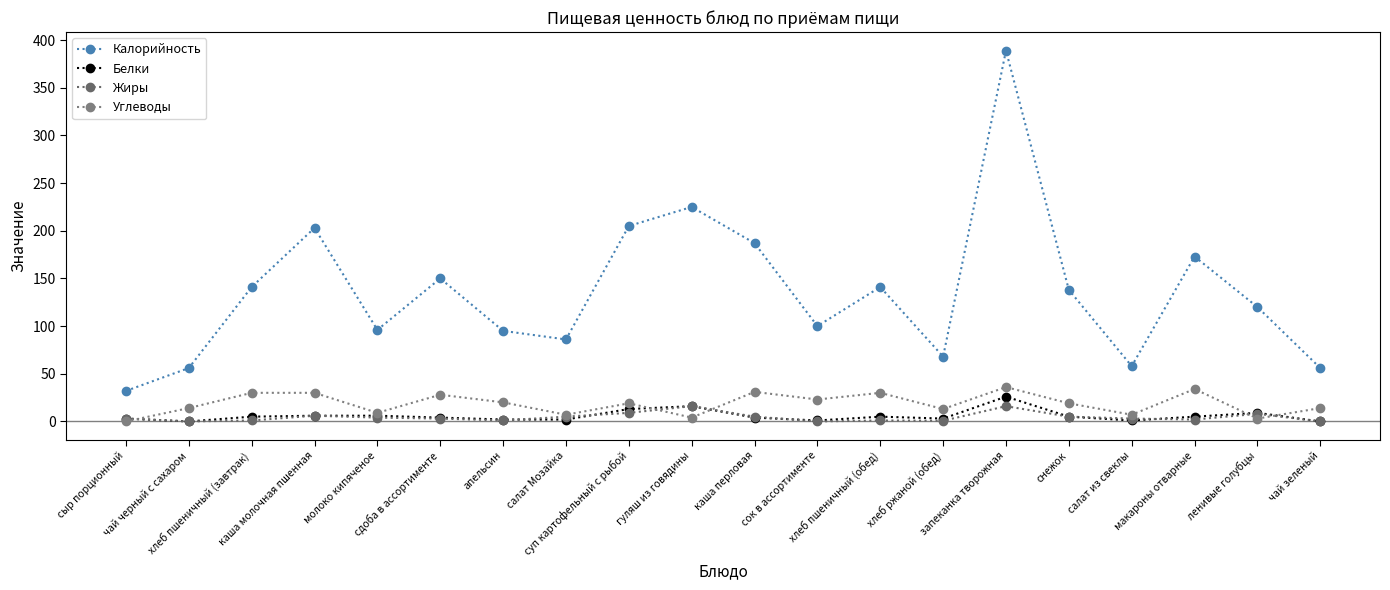

What is the sum of all Углеводы values?

371.0